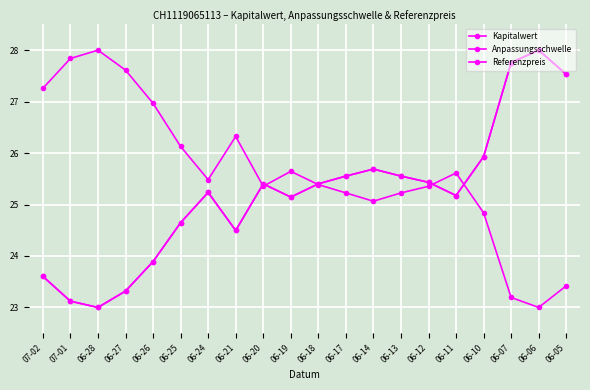

Reading left to right, transcribe all the data shown in this chart.

Kapitalwert: 07-02=27.3	07-01=27.8	06-28=28.0	06-27=27.6	06-26=27.0	06-25=26.1	06-24=25.5	06-21=26.3	06-20=25.4	06-19=25.6	06-18=25.4	06-17=25.2	06-14=25.1	06-13=25.2	06-12=25.4	06-11=25.6	06-10=24.8	06-07=23.2	06-06=23.0	06-05=23.4
Anpassungsschwelle: 07-02=23.6	07-01=23.1	06-28=23.0	06-27=23.3	06-26=23.9	06-25=24.6	06-24=25.2	06-21=24.5	06-20=25.4	06-19=25.1	06-18=25.4	06-17=25.6	06-14=25.7	06-13=25.6	06-12=25.4	06-11=25.2	06-10=25.9	06-07=27.8	06-06=28.0	06-05=27.5
Referenzpreis: 07-02=23.6	07-01=23.1	06-28=23.0	06-27=23.3	06-26=23.9	06-25=24.6	06-24=25.2	06-21=24.5	06-20=25.4	06-19=25.1	06-18=25.4	06-17=25.6	06-14=25.7	06-13=25.6	06-12=25.4	06-11=25.2	06-10=25.9	06-07=27.8	06-06=28.0	06-05=27.5